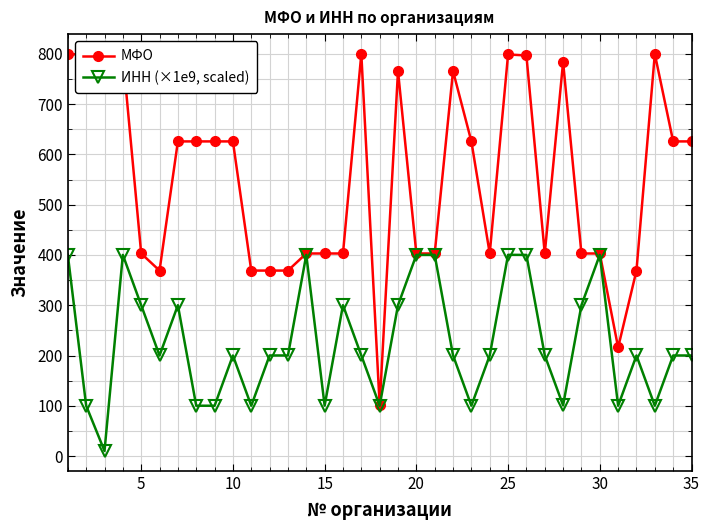

True or false: ИНН (×1e9, scaled) has more than 0 points higher than both neighbors.

True